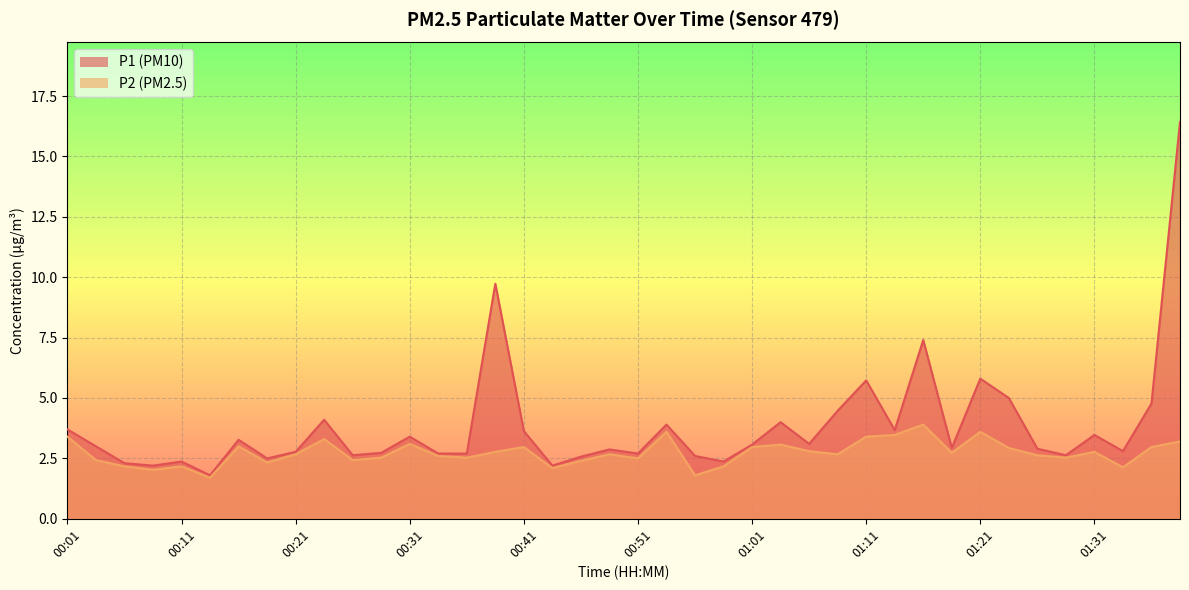

What is the difference between the P2 values at 00:56 and 01:23?

1.1